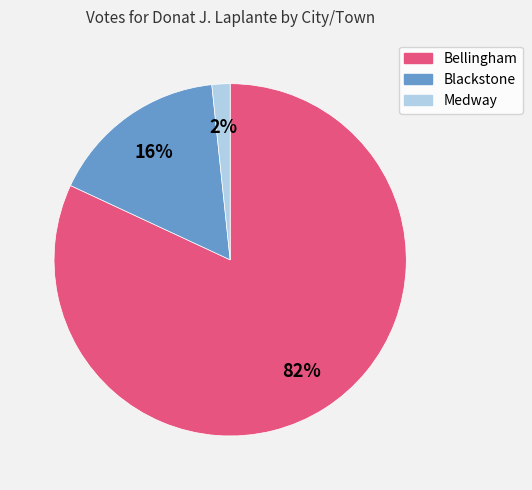

What is the largest slice in the pie chart?

Bellingham